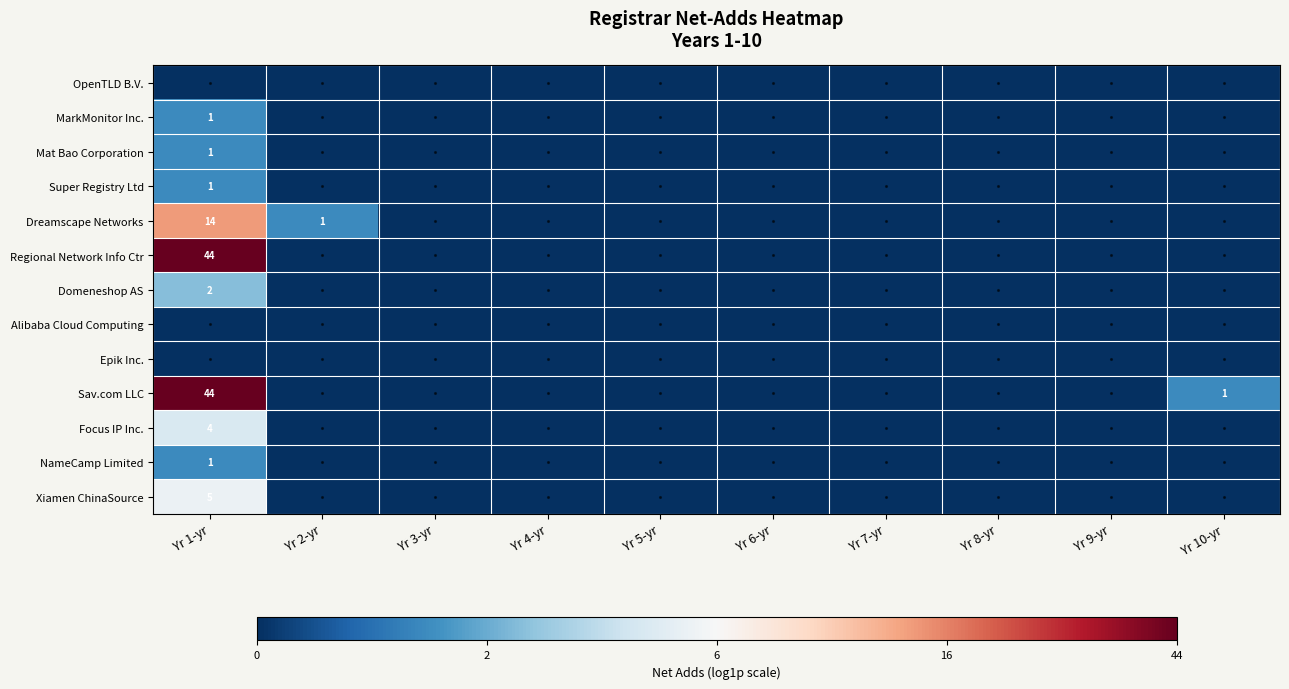

How many Focus IP Inc. values are between 0 and 1?

9